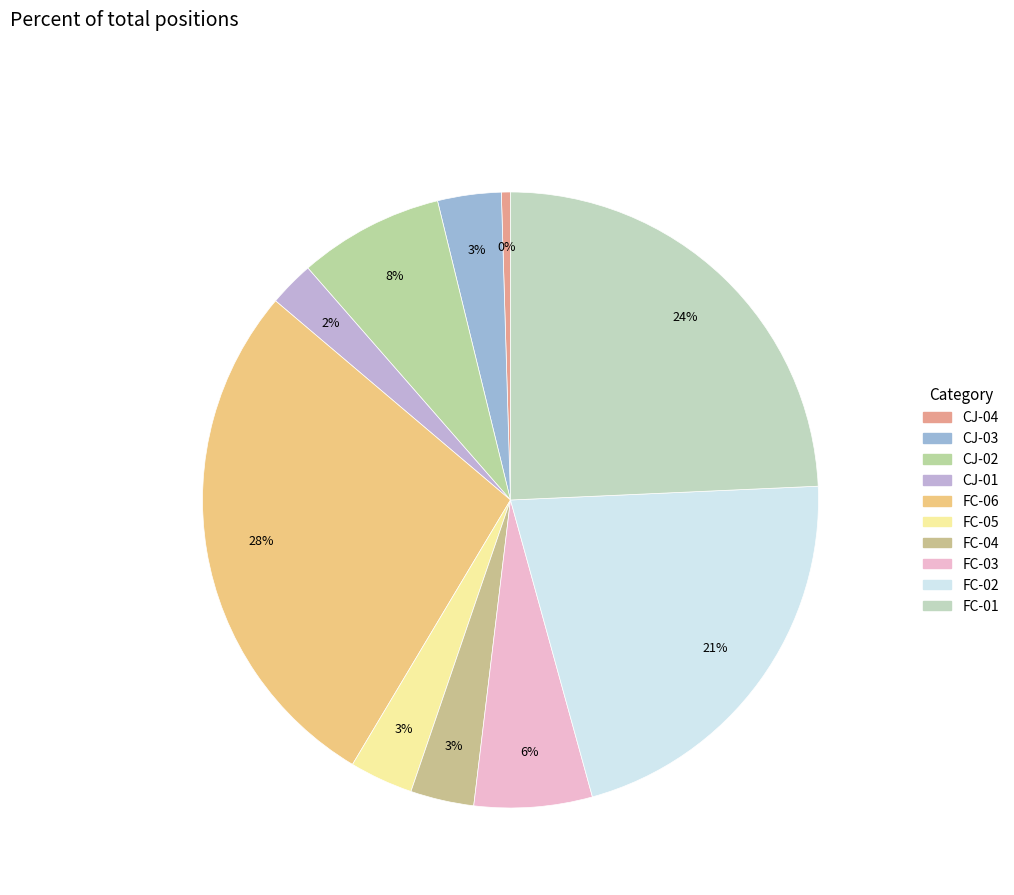

Does any single category account for the majority?

No